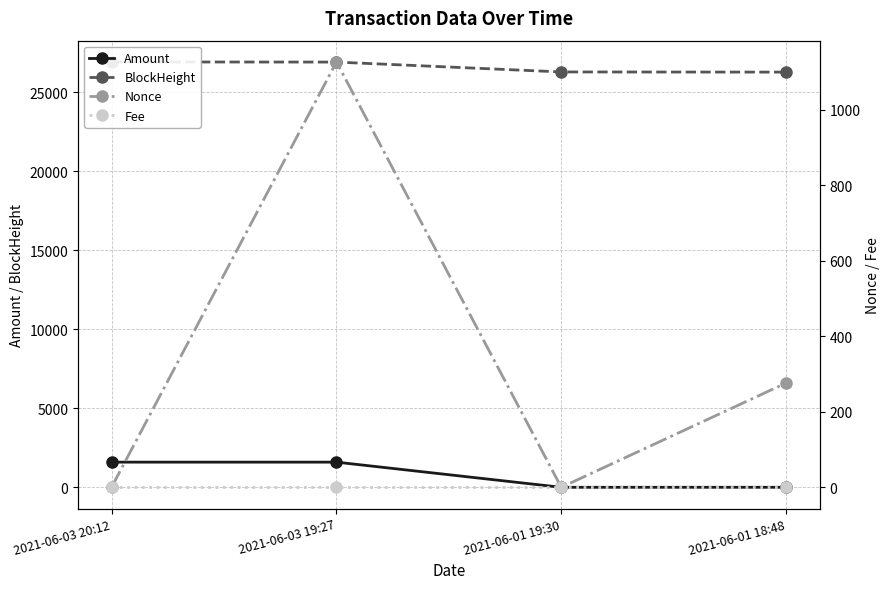

The Amount series shows 14.2 at 2021-06-01 18:48. True or false?

False